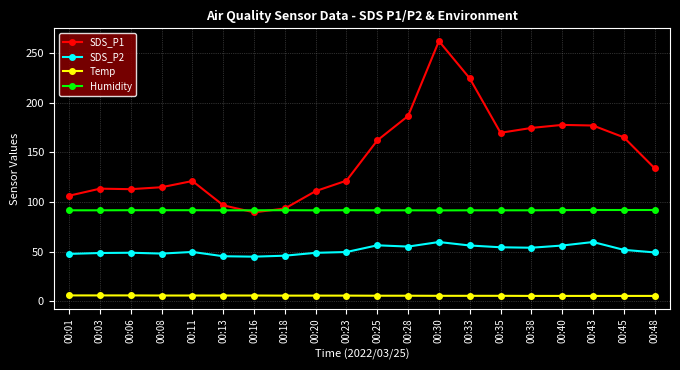

The value of SDS_P2 at 00:45 is 68.1. True or false?

False